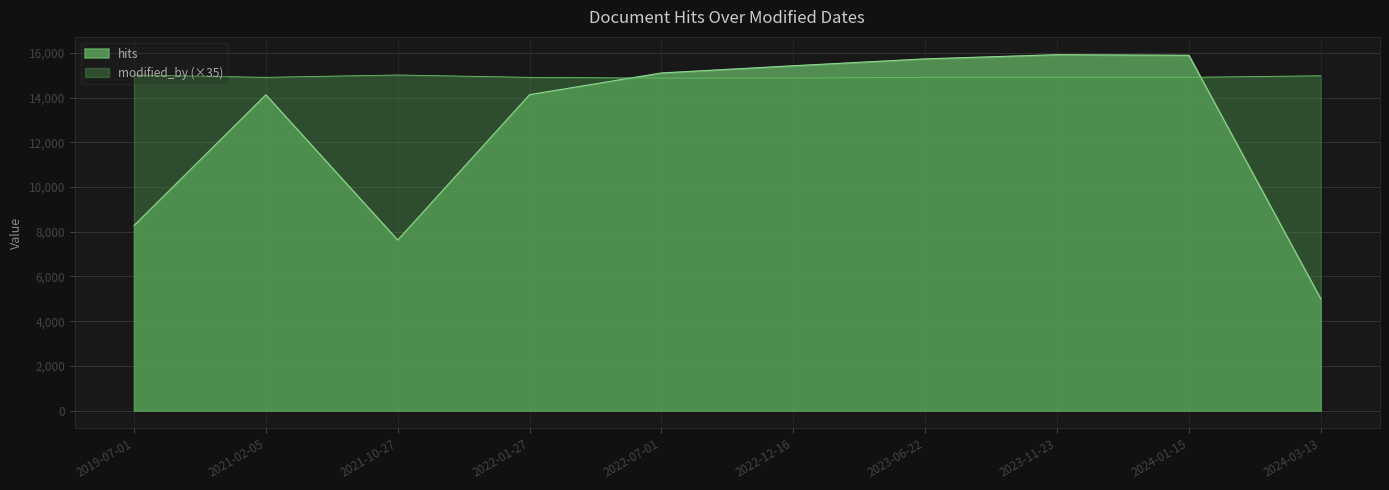

What is the sum of the hits values at 2021-10-27 and 2021-02-05?

21757